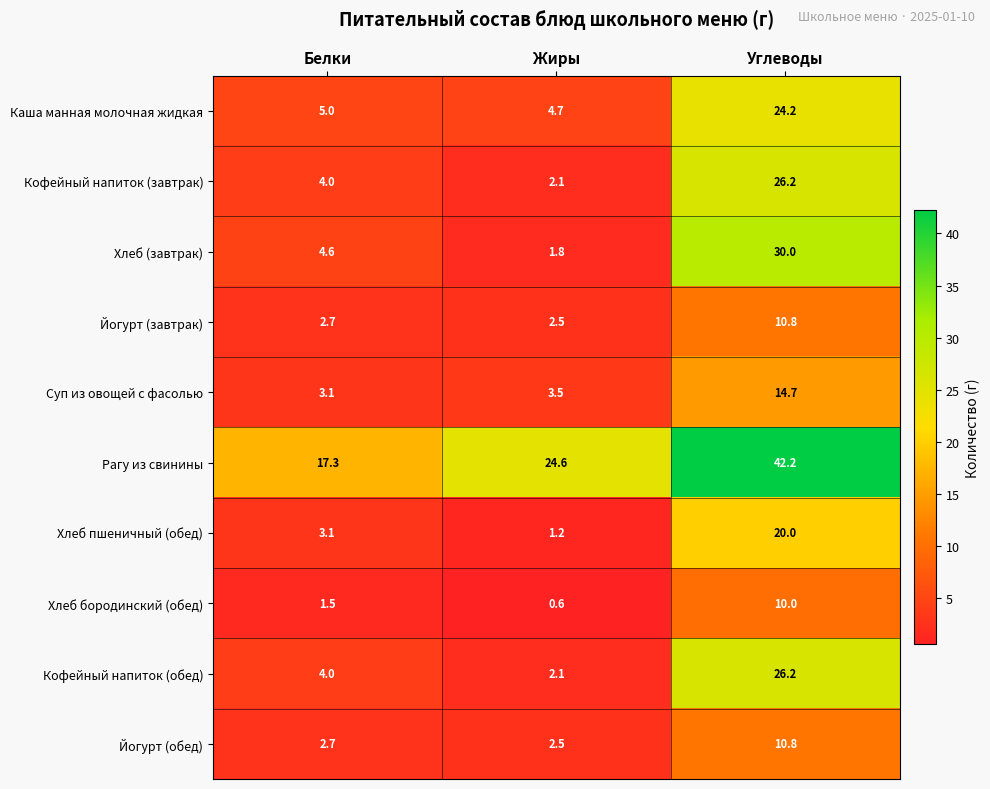

What is the difference between the second highest and minimum values in the Хлеб бородинский (обед) series?

0.9